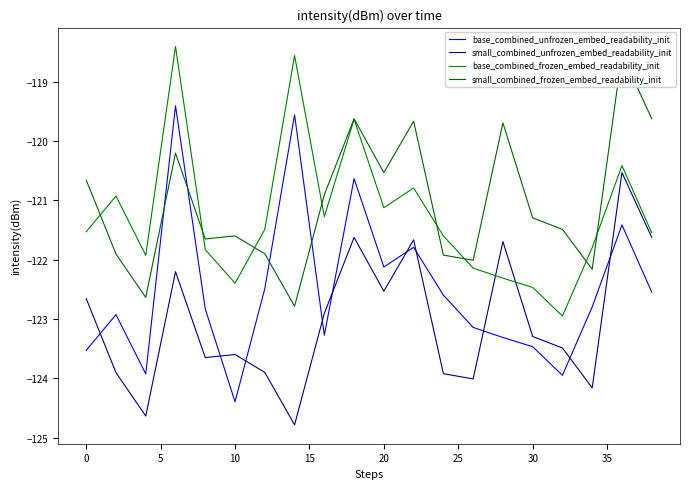

What is the minimum value for base_combined_frozen_embed_readability_init?

-122.9